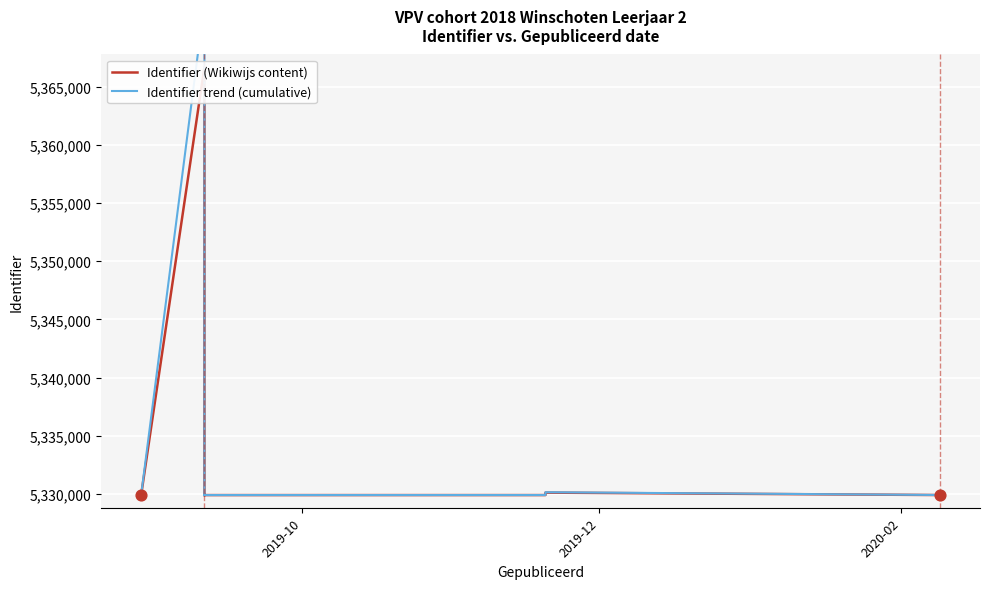

Which series reaches the minimum Y coordinate?

Identifier (Wikiwijs content)